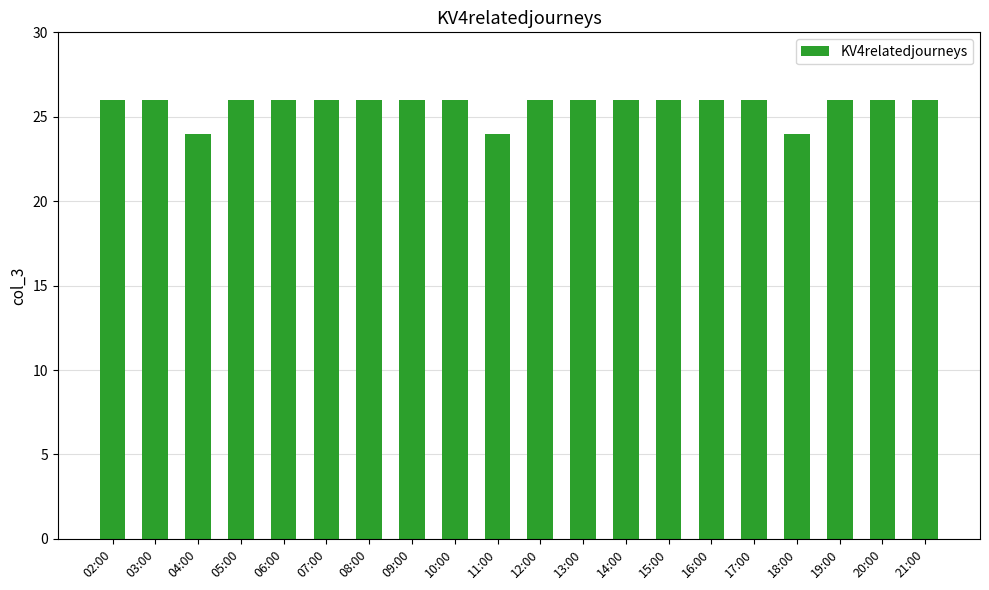

What is the change in value from 04:00 to 15:00?

+2